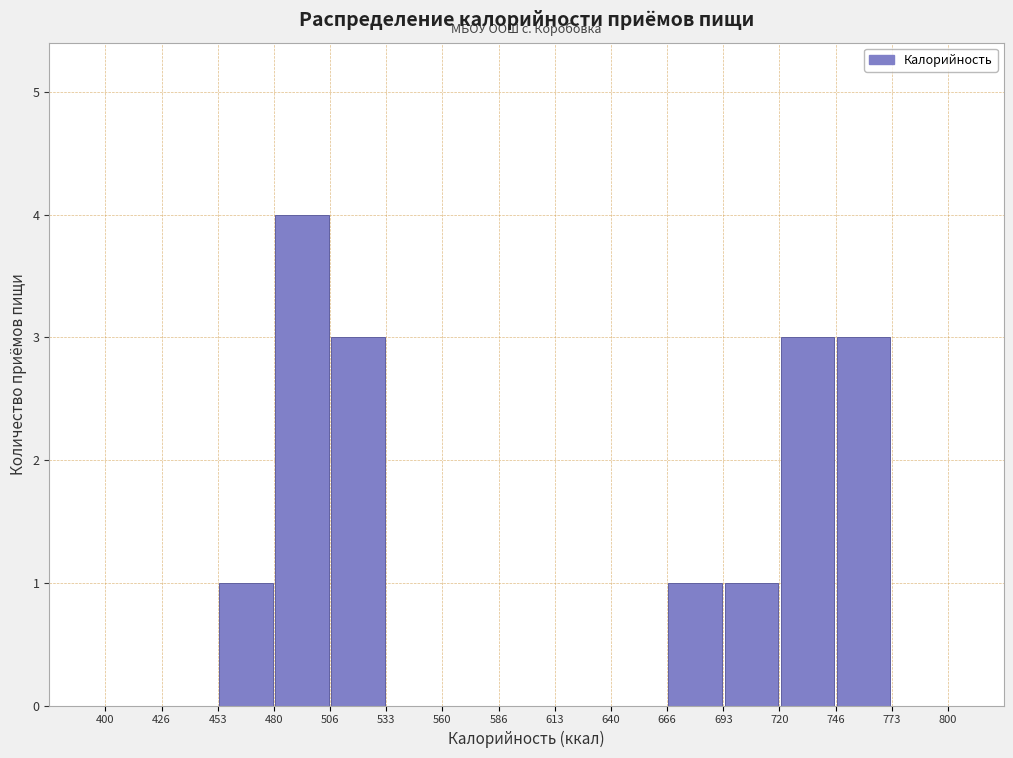

Reading left to right, transcribe this chart: for each bar, give the range it covers on the x-axis and its height. The values are not printed on the chart, so give them approximately, as read against the axis.

400 to 426: 0
426 to 453: 0
453 to 480: 1
480 to 506: 4
506 to 533: 3
533 to 560: 0
560 to 586: 0
586 to 613: 0
613 to 640: 0
640 to 666: 0
666 to 693: 1
693 to 720: 1
720 to 746: 3
746 to 773: 3
773 to 800: 0